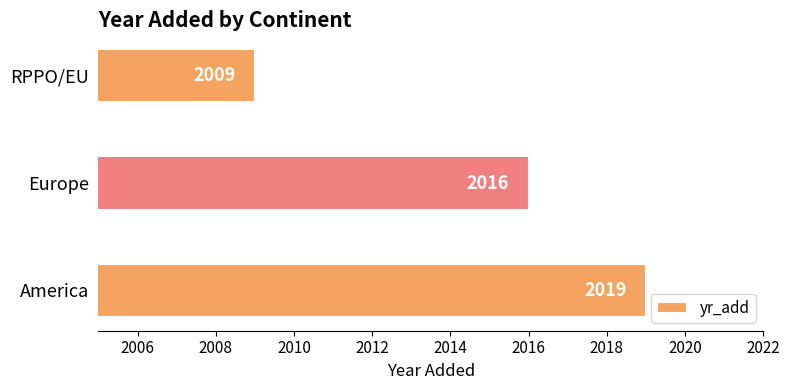

At which label is the value closest to 2014?

Europe